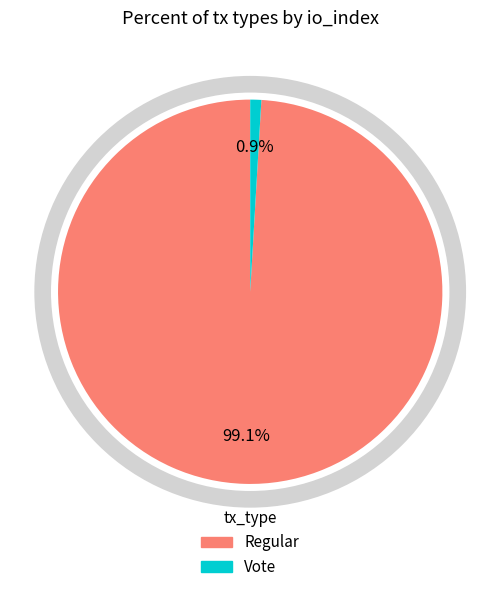

True or false: Regular accounts for 99% of the total.

True